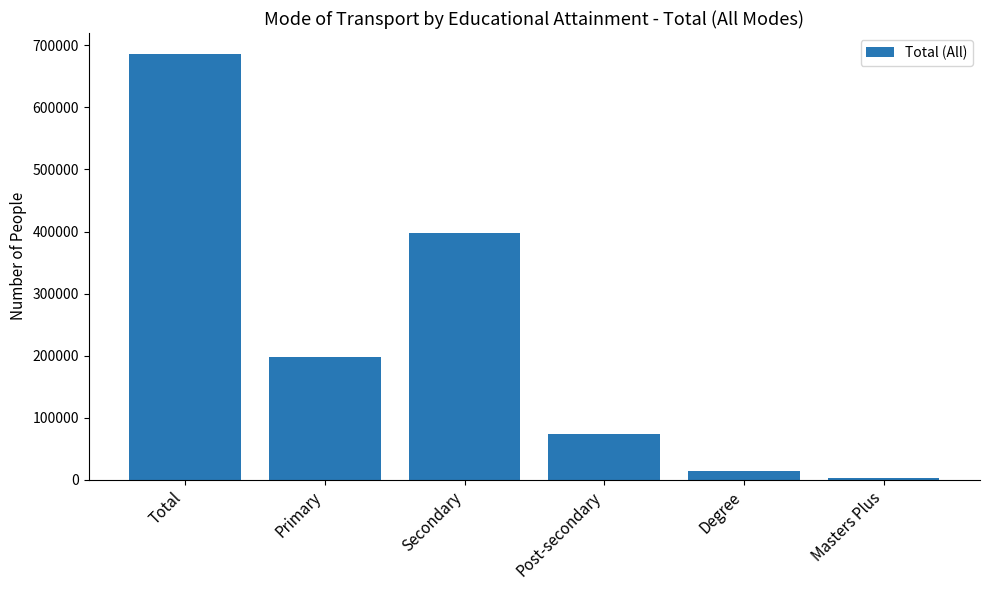

Reading right to left, list all the values displayed in this chart.

2025	14224	73284	397701	197559	685662